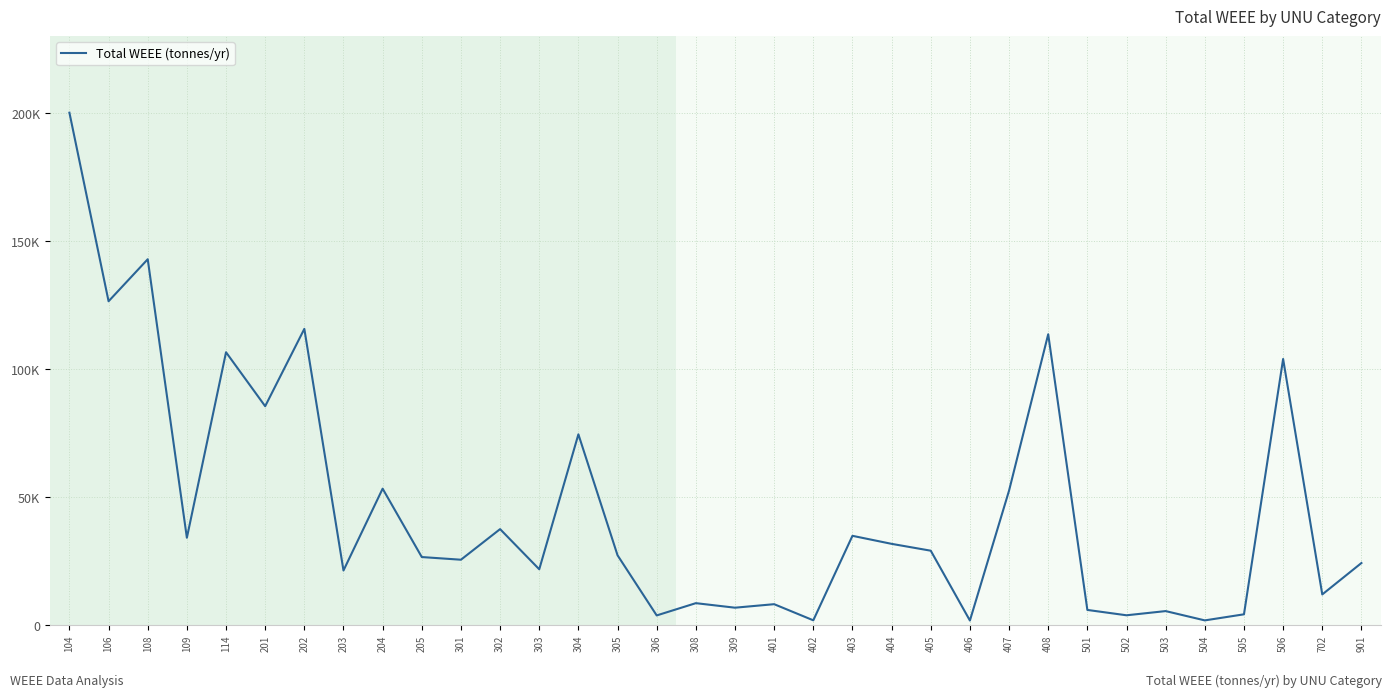

Is this an area chart (filled region under the line)?

No